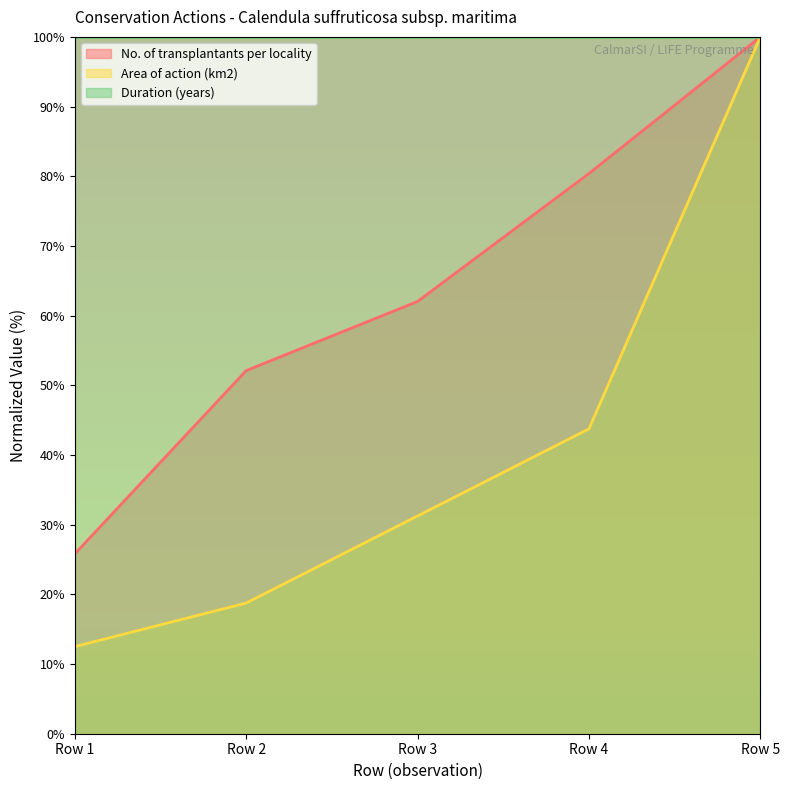

At which label is Area of action (km2) closest to 56?

Row 4